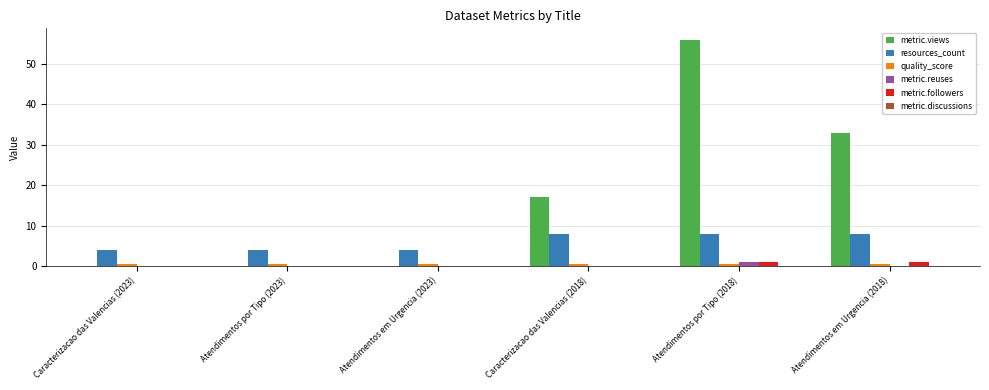

What is the sum of all resources_count values?

36.0